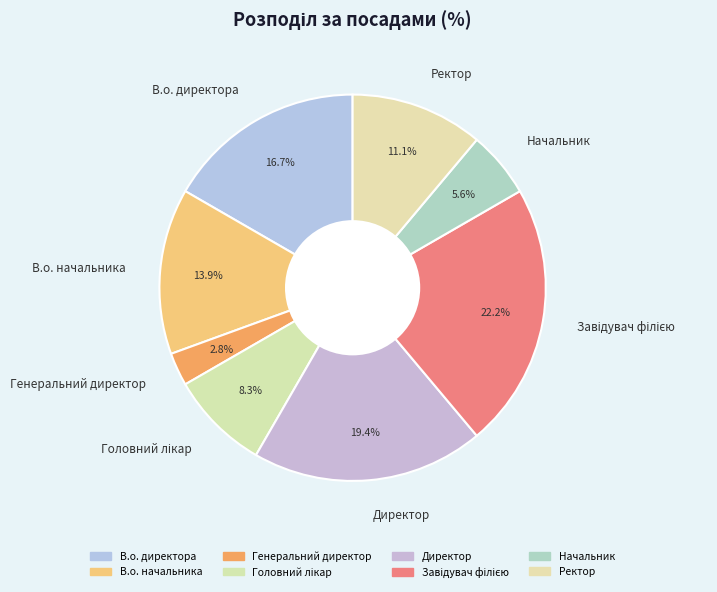

Which has a higher value, Генеральний директор or В.о. директора?

В.о. директора